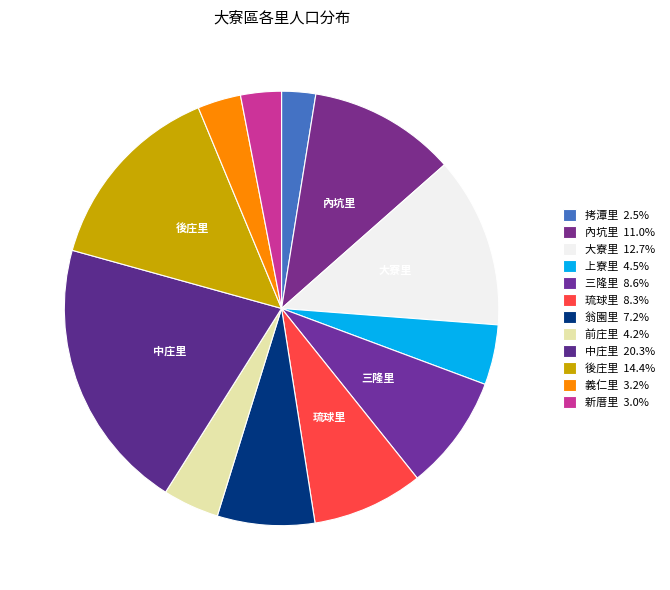

Is the sum of 前庄里 and 三隆里 greater than half?

No